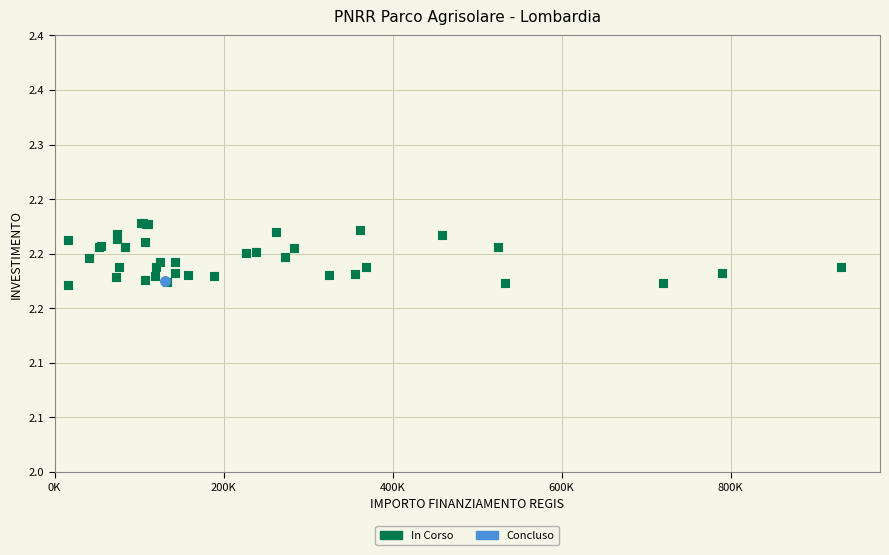

What are all the series names shown in the legend?

In Corso, Concluso